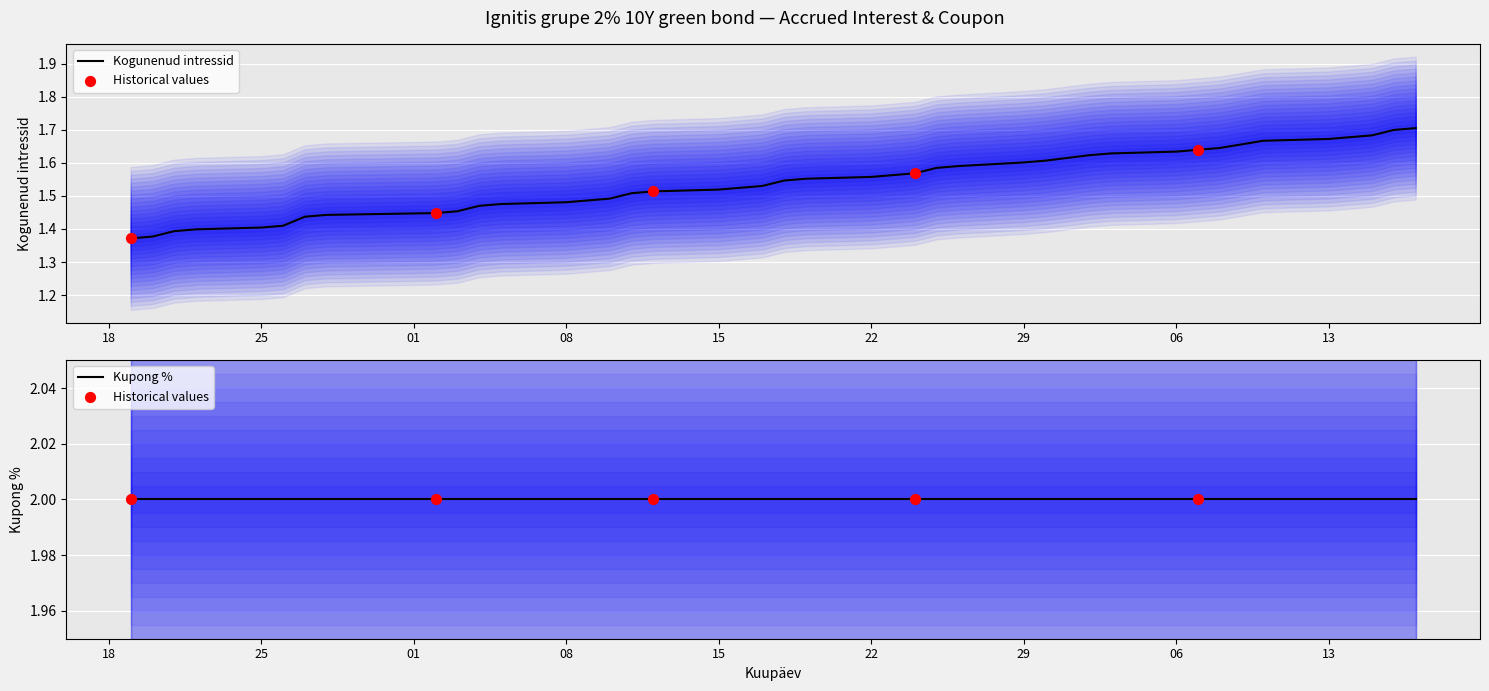

Which series has the widest spread of Y values?

Kogunenud intressid